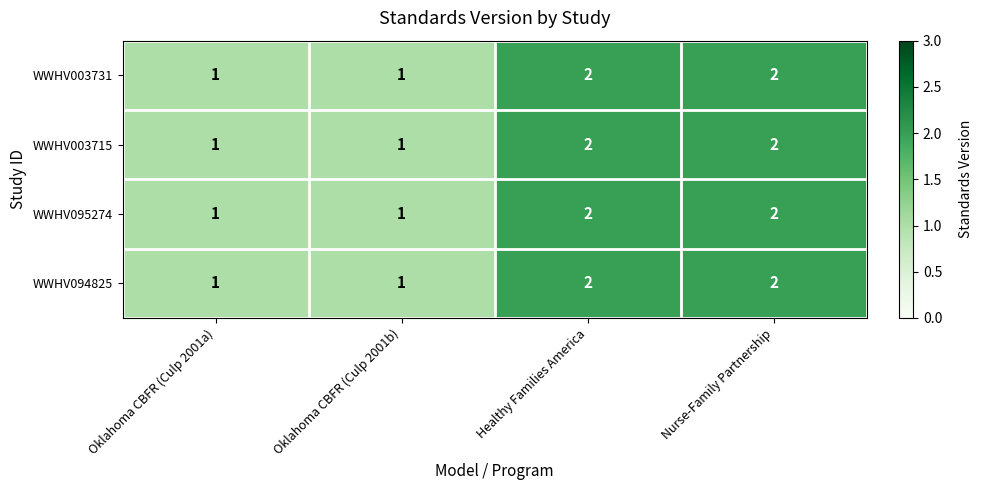

What is the sum of all WWHV003715 values?

6